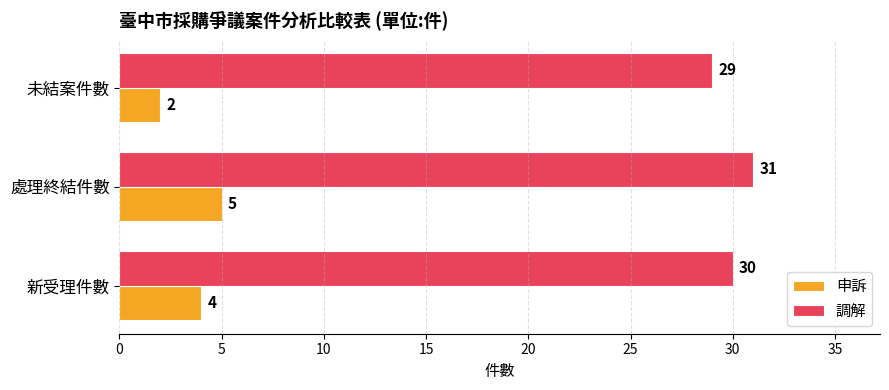

Which series has the largest range (max minus min)?

申訴